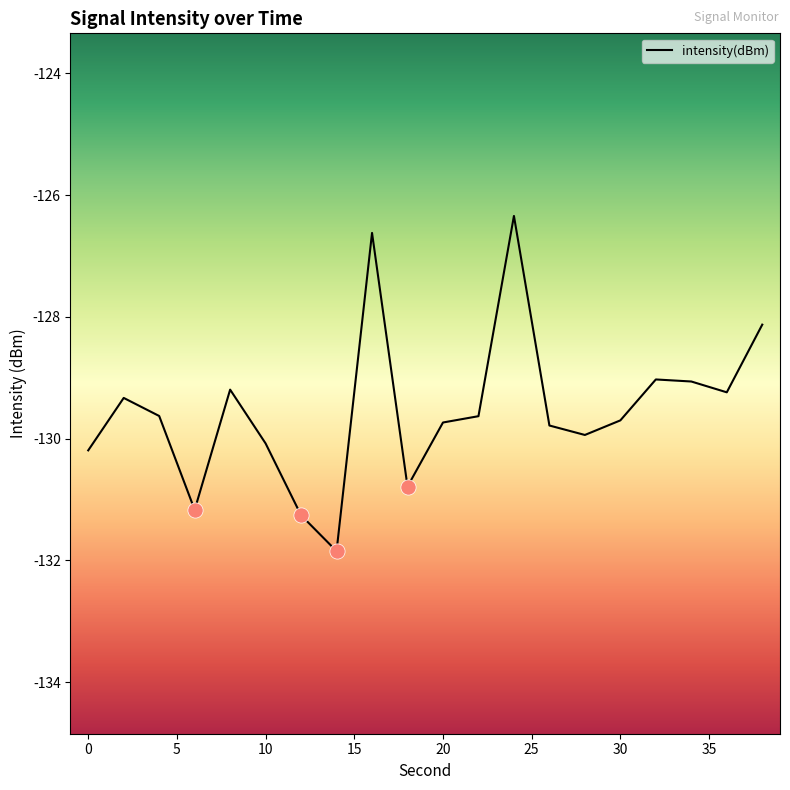

What is the maximum value shown in the chart?

-126.3